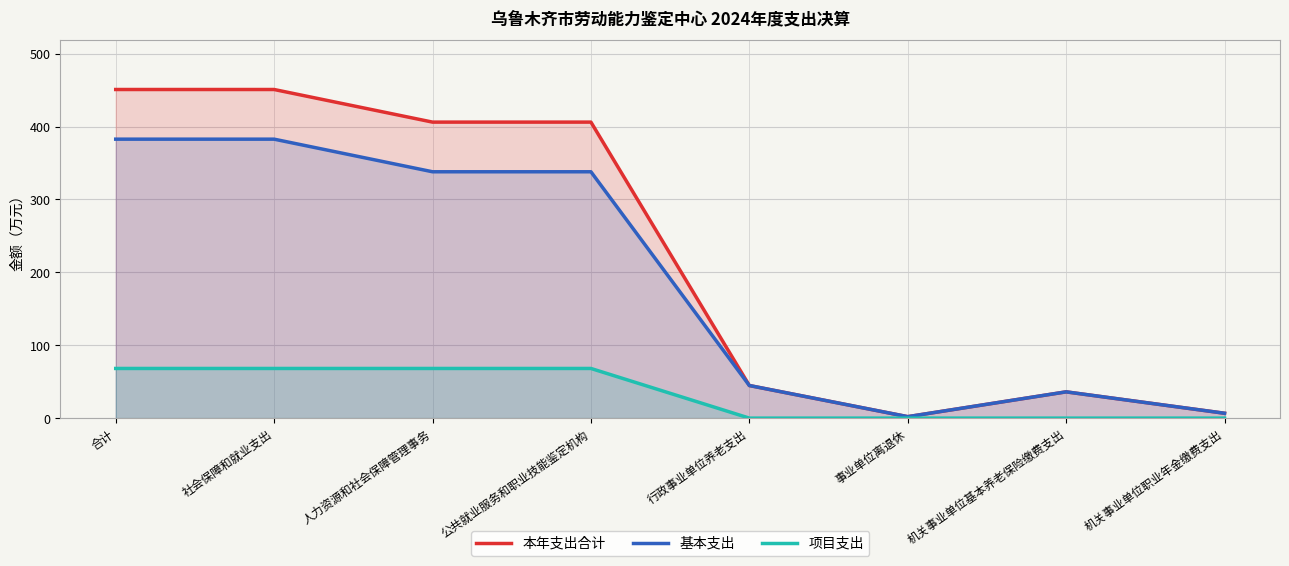

True or false: 项目支出 and 基本支出 intersect in this chart.

False